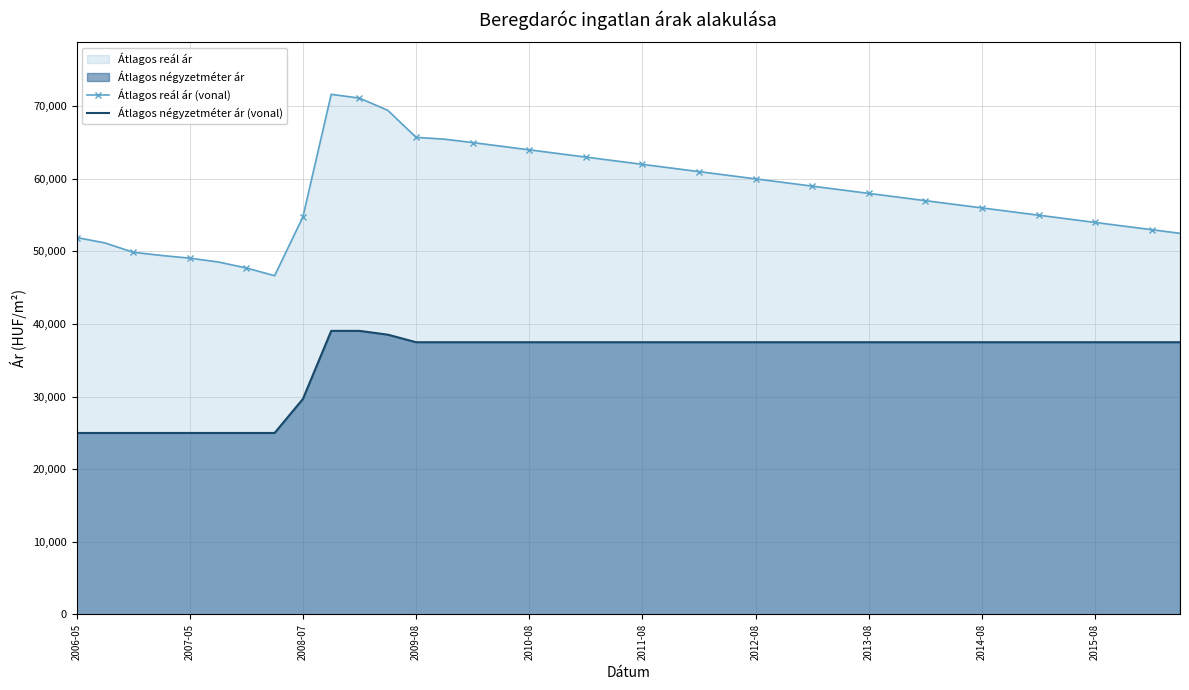

True or false: Átlagos reál ár (vonal) and Átlagos négyzetméter ár (vonal) intersect in this chart.

False